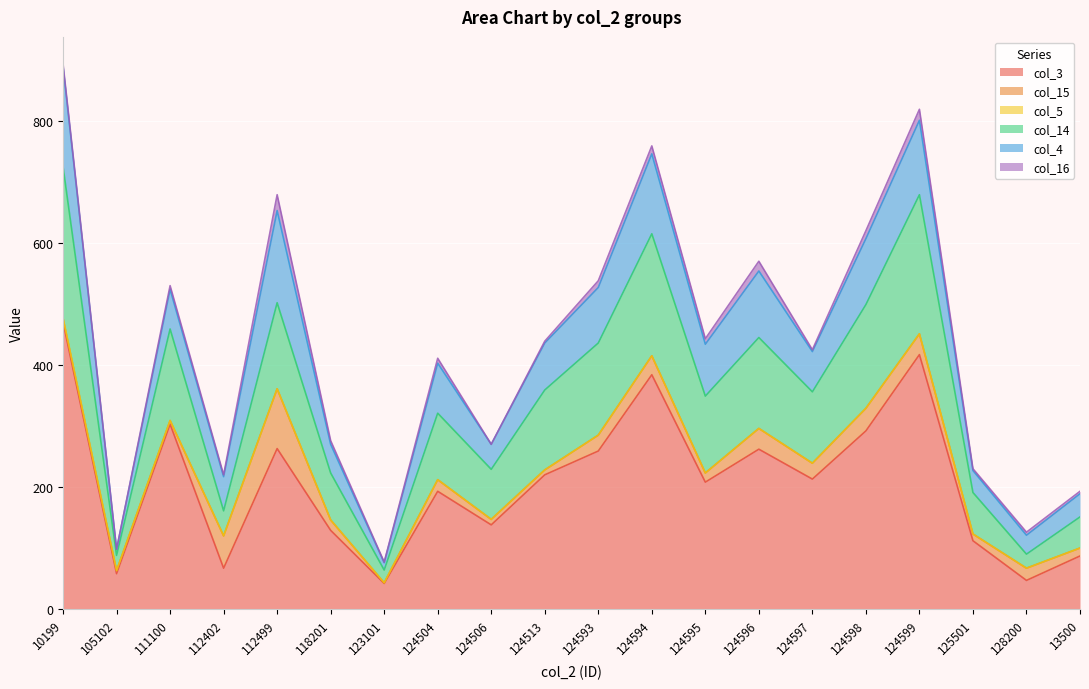

True or false: col_16 and col_14 cross at least once.

False